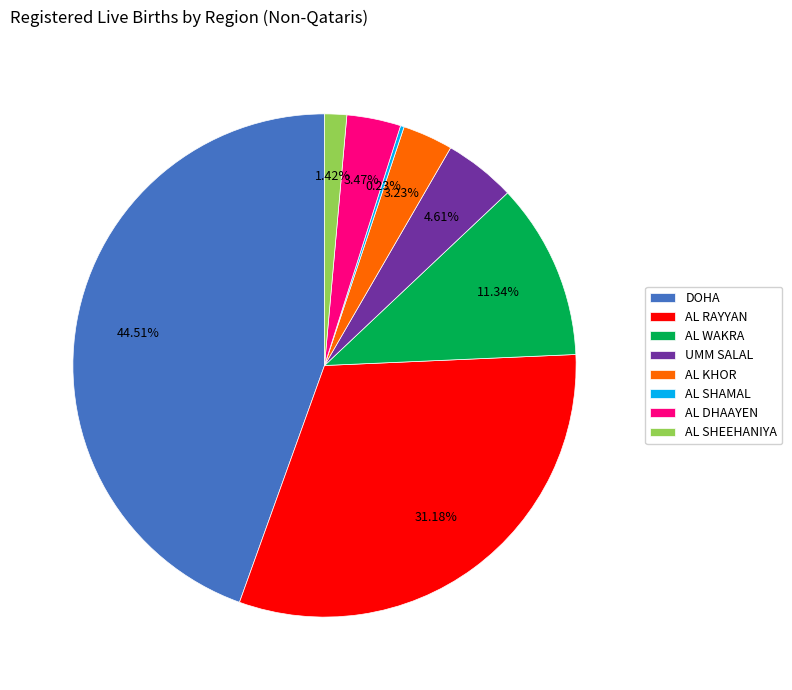

Which slice is the largest?

DOHA